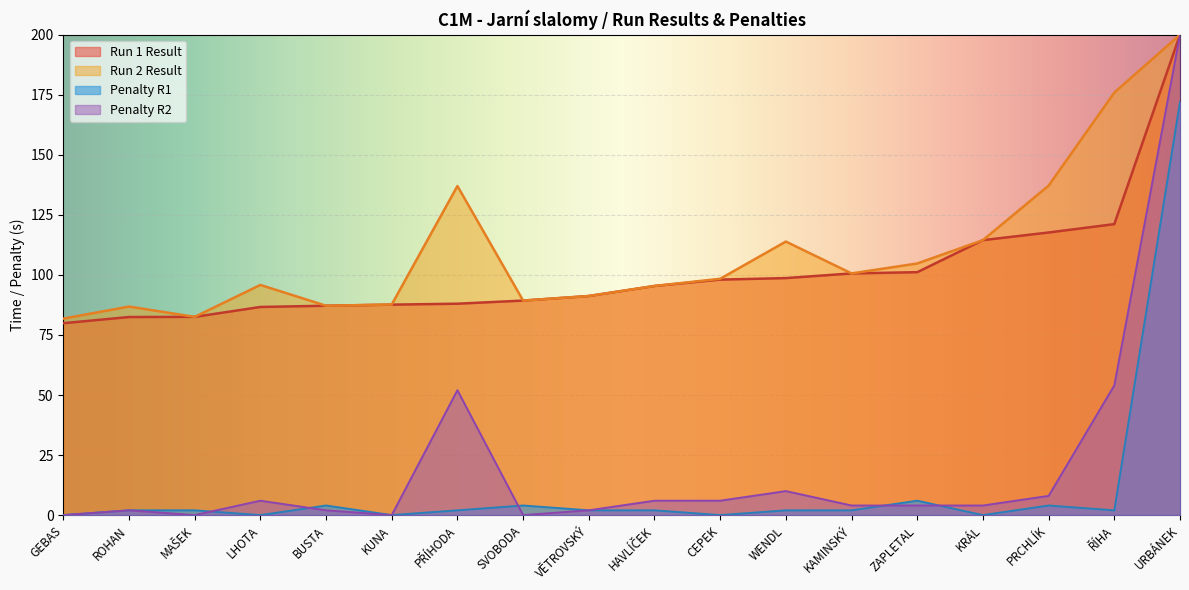

Reading left to right, what are all the values shown in this chart?

Run 1 Result: GEBAS=0.0	ROHAN=2.0	MAŠEK=2.0	LHOTA=0.0	BUSTA=4.0	KUNA=0.0	PŘÍHODA=2.0	SVOBODA=4.0	VĚTROVSKÝ=2.0	HAVLÍČEK=2.0	CEPEK=0.0	WENDL=2.0	KAMINSKÝ=2.0	ZAPLETAL=6.0	KRÁL=0.0	PRCHLÍK=4.0	ŘÍHA=2.0	URBÁNEK=172.0
Run 1 Raw: GEBAS=79.9	ROHAN=82.5	MAŠEK=82.5	LHOTA=86.7	BUSTA=87.2	KUNA=87.6	PŘÍHODA=88.0	SVOBODA=89.3	VĚTROVSKÝ=91.2	HAVLÍČEK=95.4	CEPEK=98.0	WENDL=98.7	KAMINSKÝ=100.6	ZAPLETAL=101.1	KRÁL=114.5	PRCHLÍK=117.7	ŘÍHA=121.1	URBÁNEK=200.0
Run 2 Result: GEBAS=0.0	ROHAN=2.0	MAŠEK=0.0	LHOTA=6.0	BUSTA=2.0	KUNA=0.0	PŘÍHODA=52.0	SVOBODA=0.0	VĚTROVSKÝ=2.0	HAVLÍČEK=6.0	CEPEK=6.0	WENDL=10.0	KAMINSKÝ=4.0	ZAPLETAL=4.0	KRÁL=4.0	PRCHLÍK=8.0	ŘÍHA=54.0	URBÁNEK=200.0